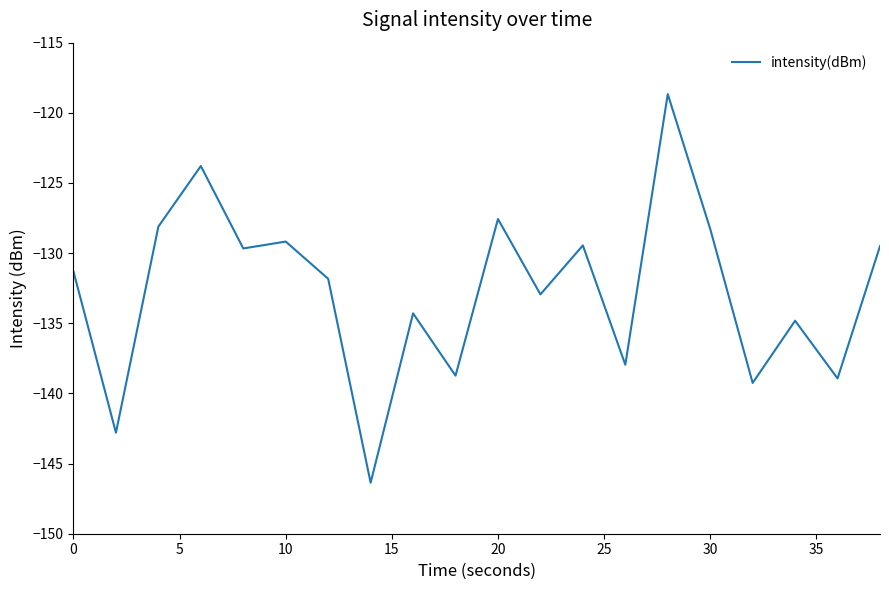

What is the minimum value shown in the chart?

-146.4